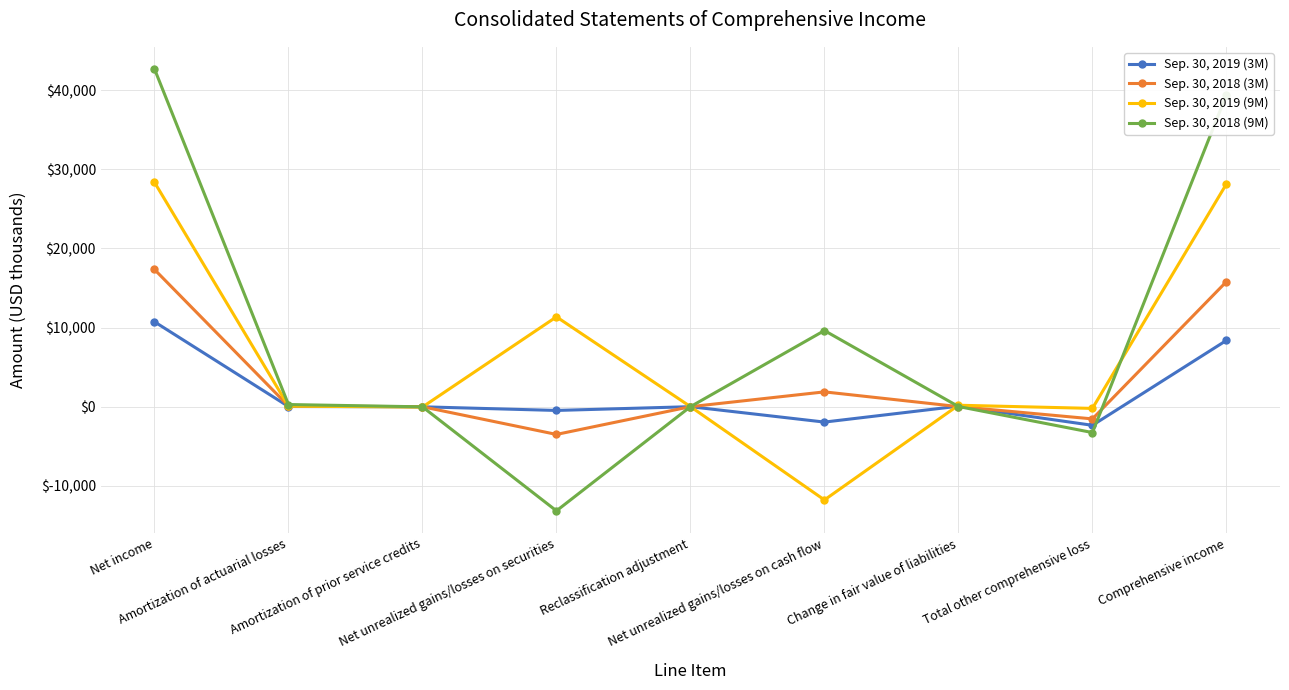

What is the lowest value of the Sep. 30, 2019 (3M) series?

-2353